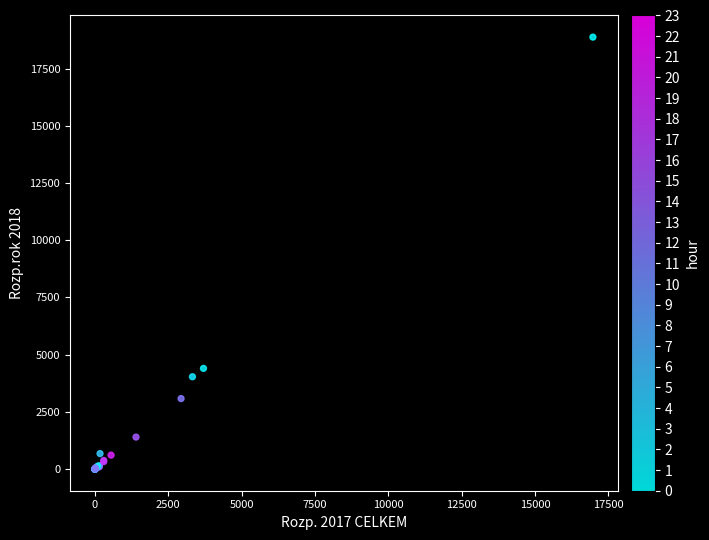

What Y value in the scatter plot is closest to 9438?

4401.4